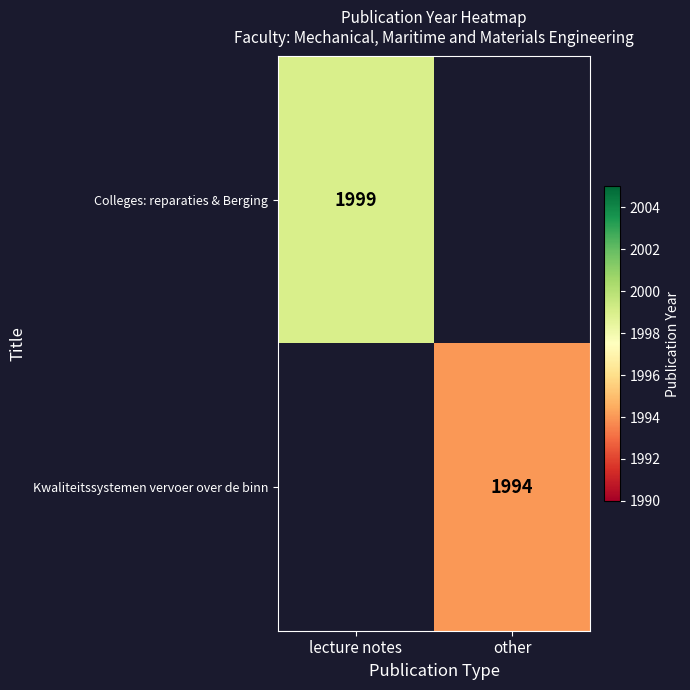

Is it true that Colleges: reparaties & Berging equals 1999 at lecture notes?

True